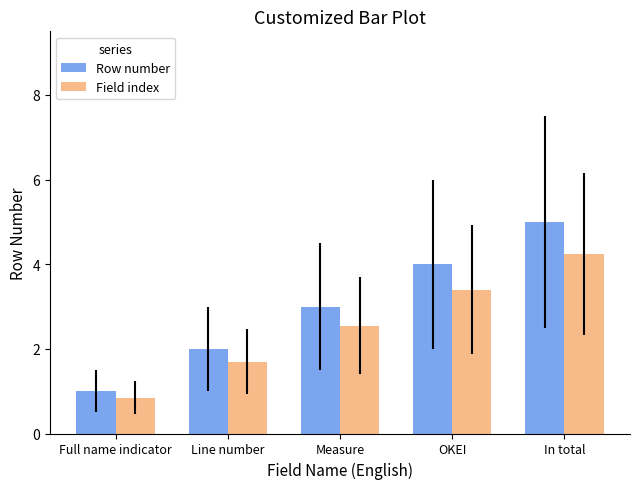

Rank the series by their maximum value, from lowest to highest.

Field index, Row number